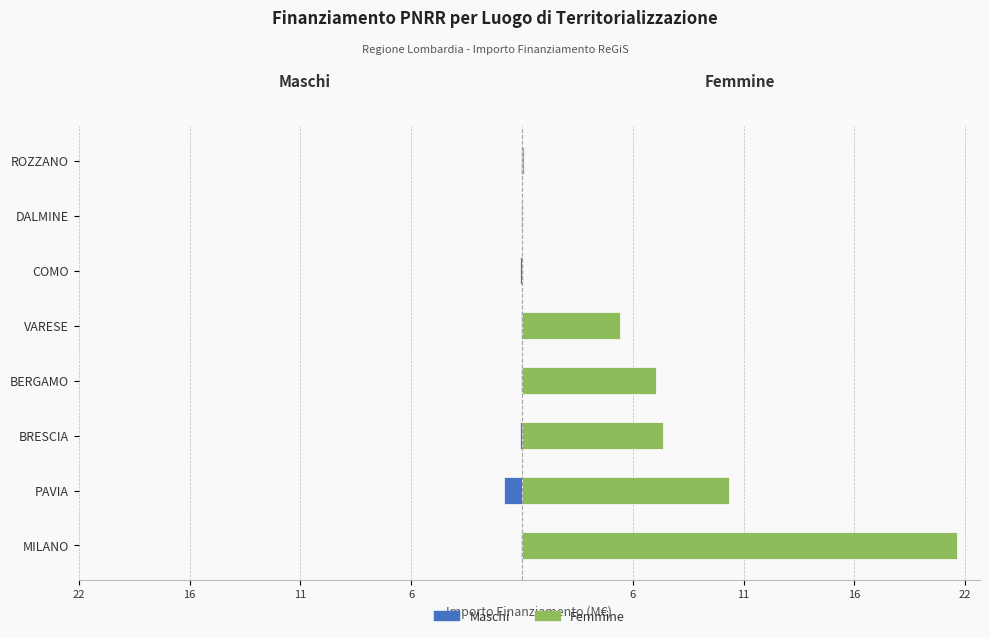

Is the value of Importo Finanziamento (M€) - Femmine at BRESCIA greater than the value of Importo Finanziamento (M€) - Maschi at DALMINE?

Yes